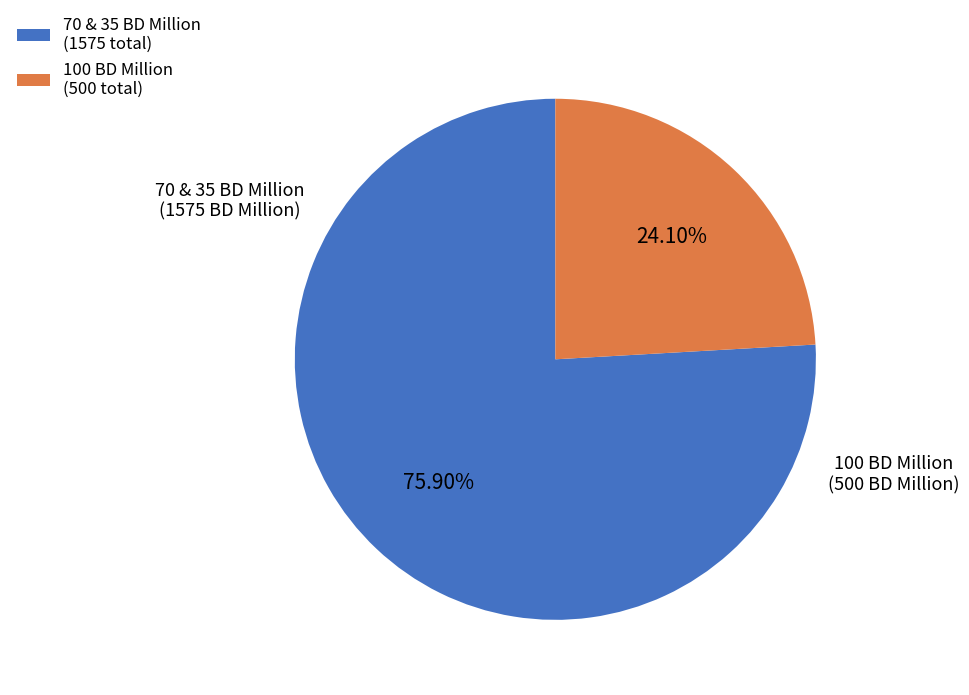

Between 70 & 35 BD Million (1575 total) and 100 BD Million (500 total), which is larger?

70 & 35 BD Million (1575 total)